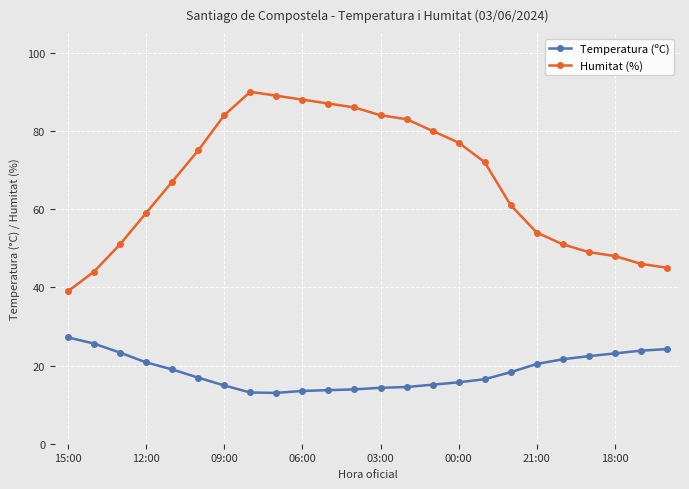

List the series in order of their peak value, highest first.

Humitat (%), Temperatura (ºC)